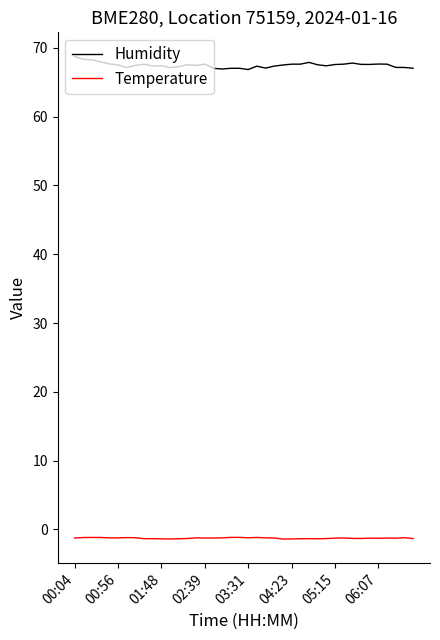

Which series has the largest total across all categories?

Humidity